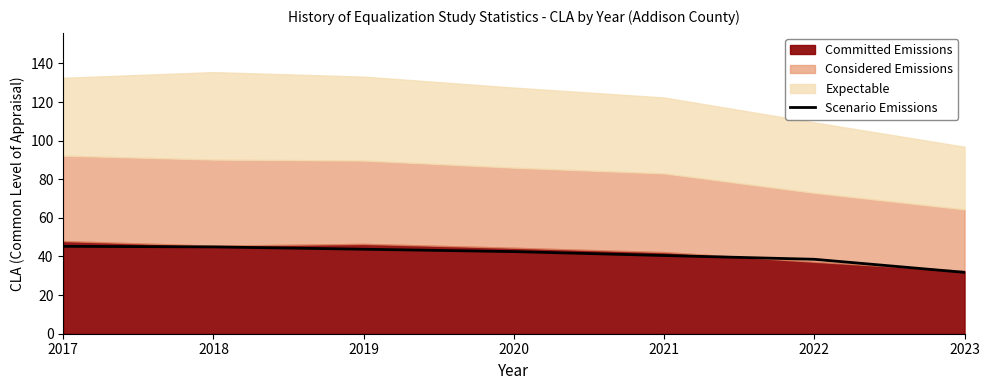

What is the difference between the second highest and minimum values?

13.2